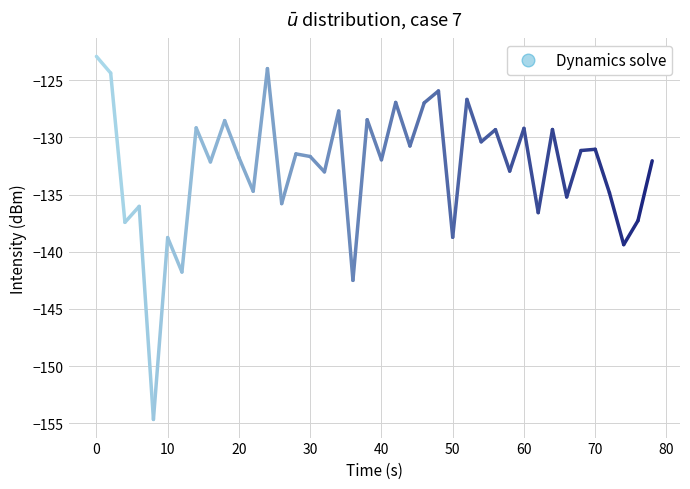

True or false: the data shows -176.7 at 26.

False